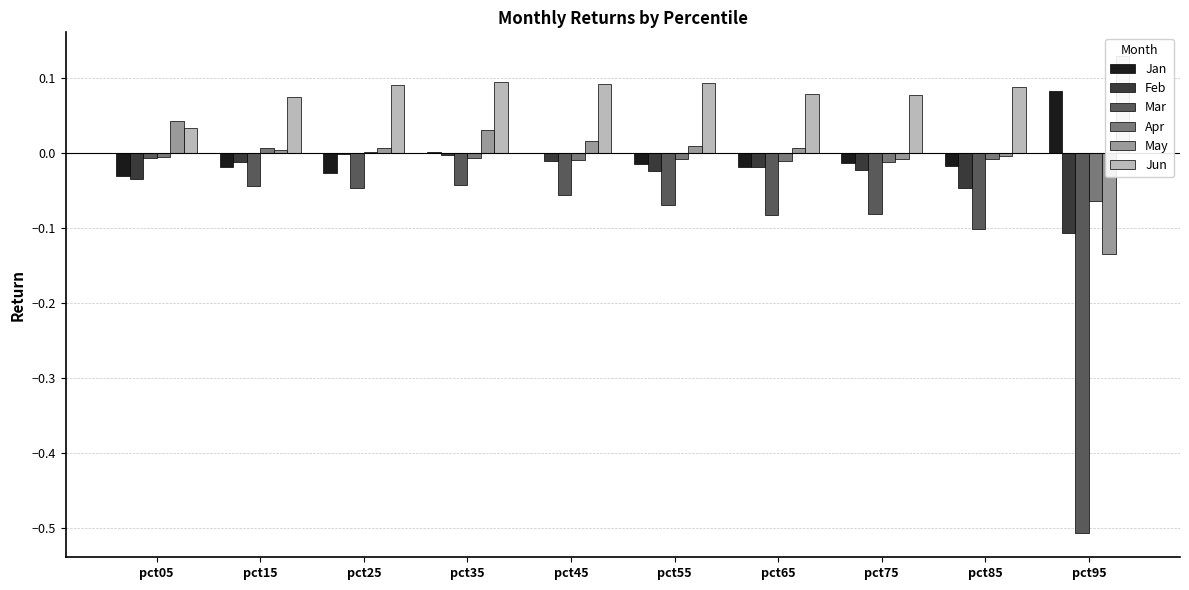

What is the value of the Jun bar at the 6th from the left?

0.1